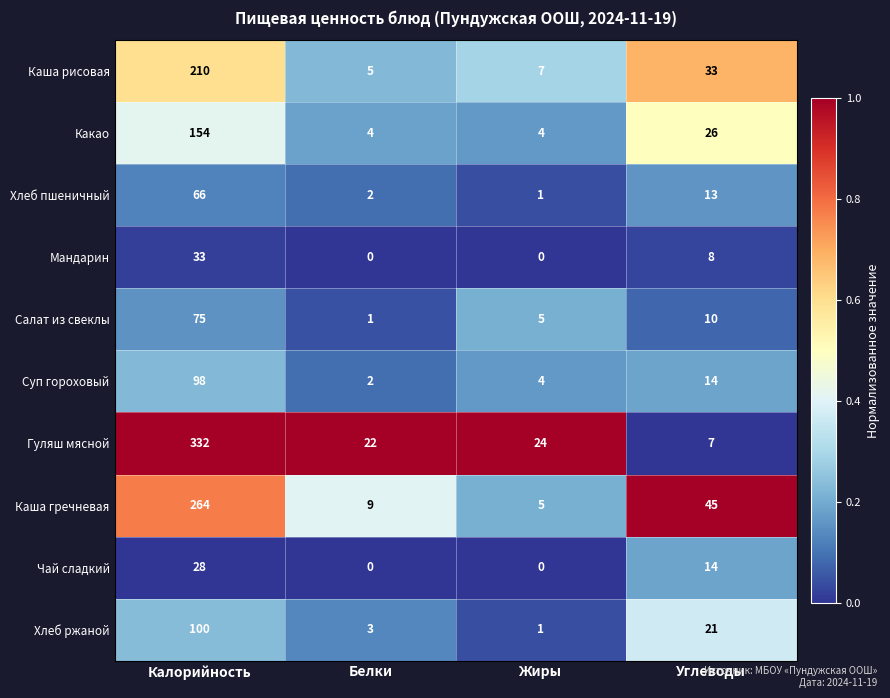

At which label does Суп гороховый first exceed 14?

Калорийность